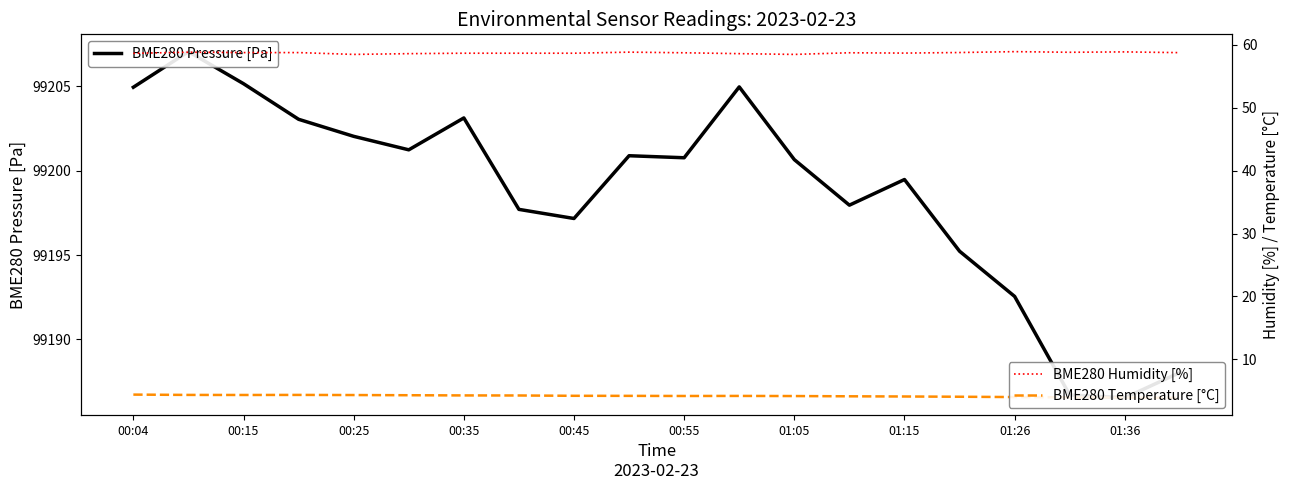

Is it true that BME280 Humidity [%] equals 13.6 at 00:35?

False